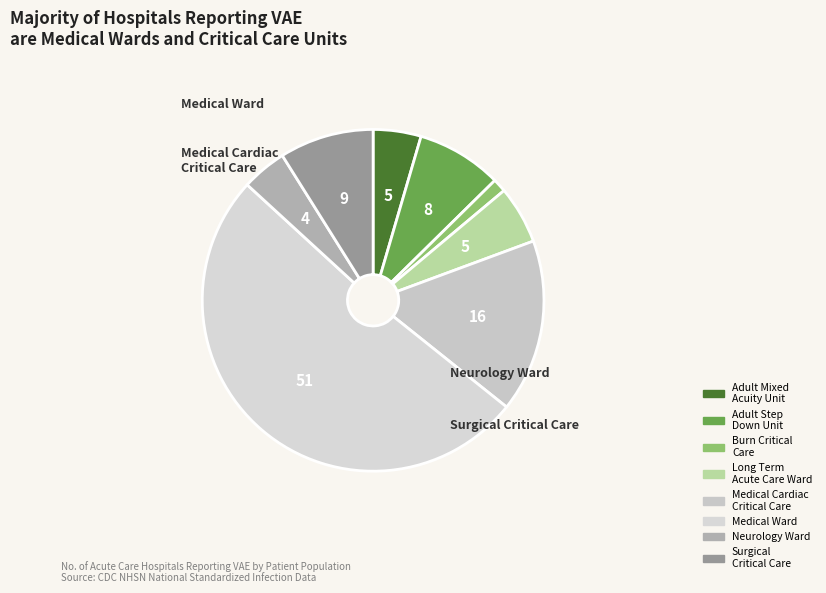

Is there any slice that represents more than half of the pie?

Yes